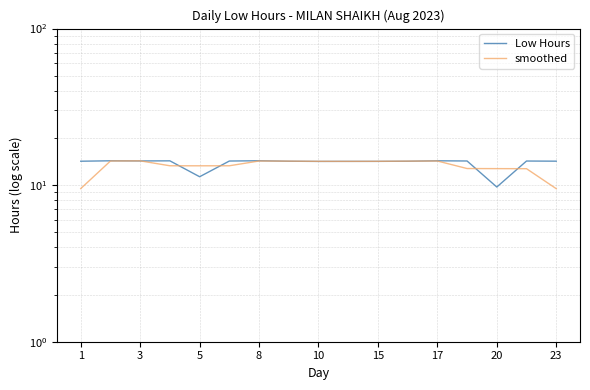

Where is the first local minimum for Low Hours?

3